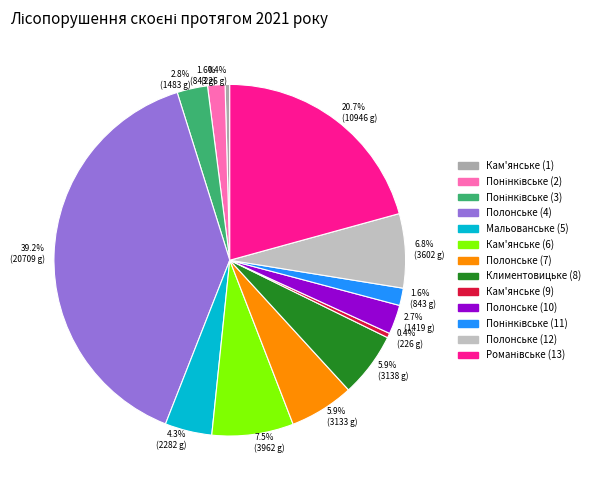

What is the largest slice in the pie chart?

Полонське (4)